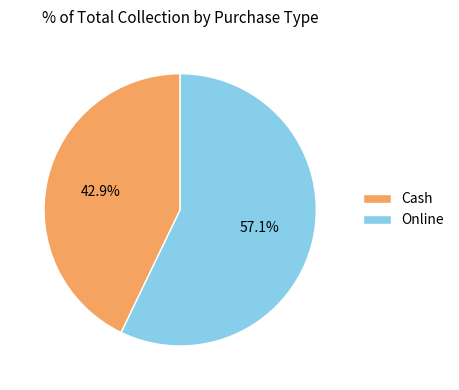

To the nearest percent, what is the difference between the Cash and Online slice percentages?

14%